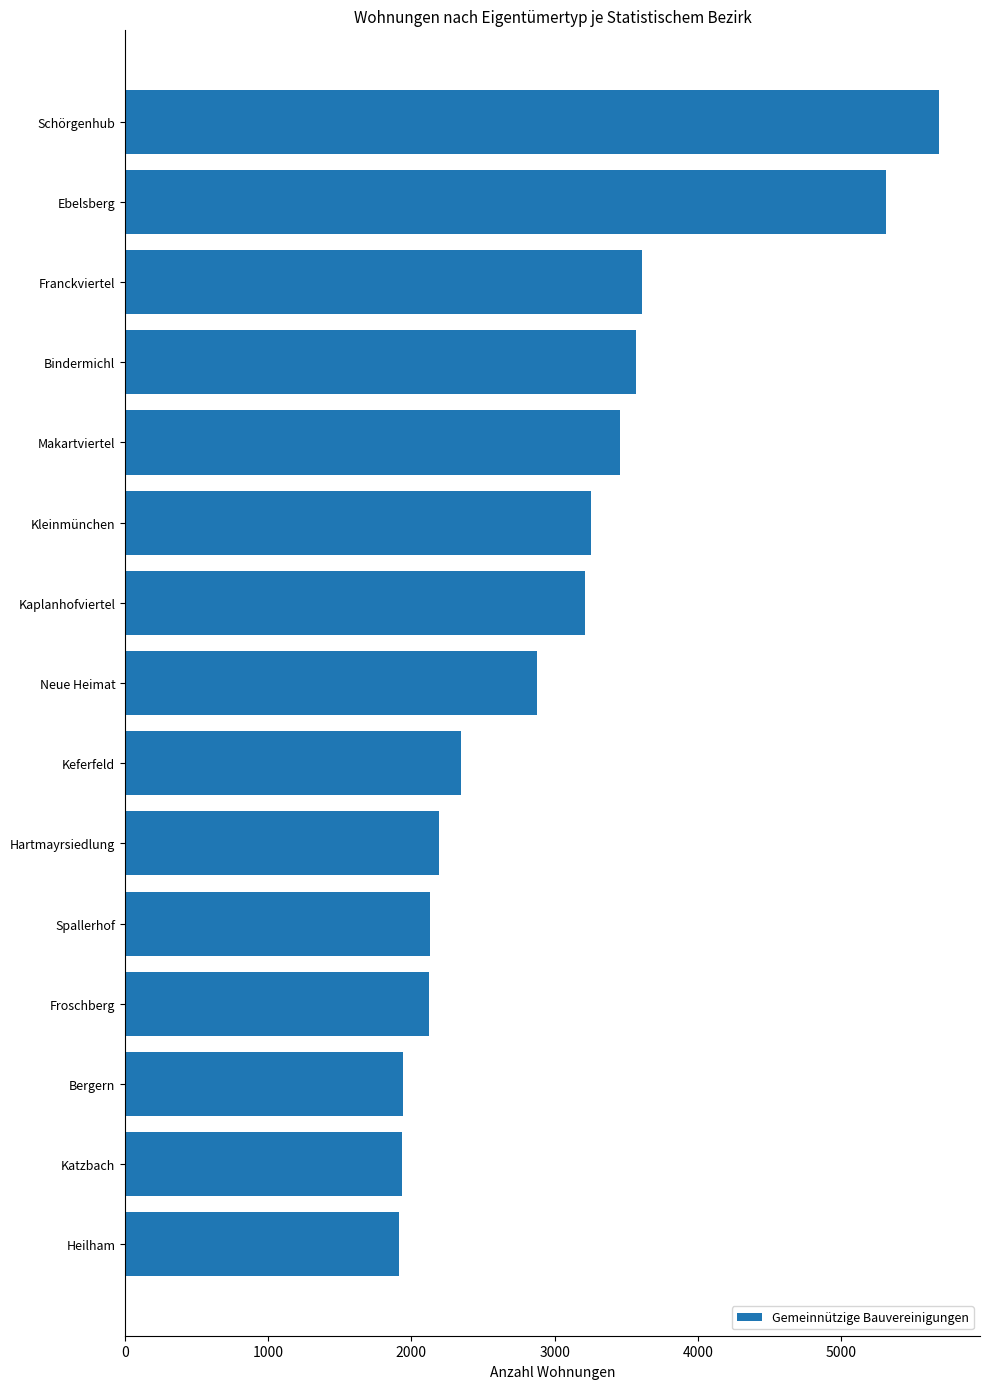

Count the number of categories in the chart.

15